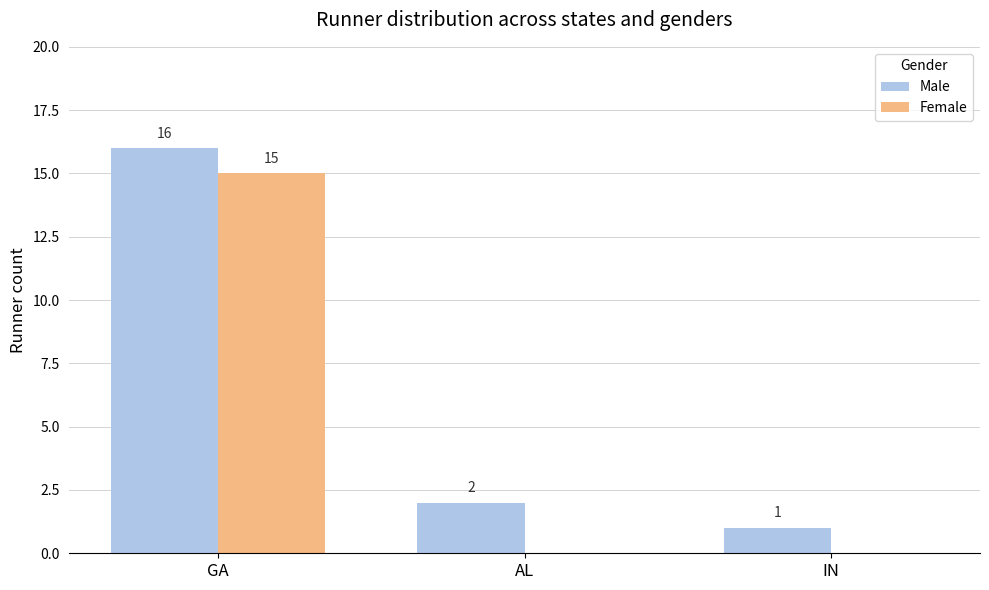

The Male series shows 1 at IN. True or false?

True